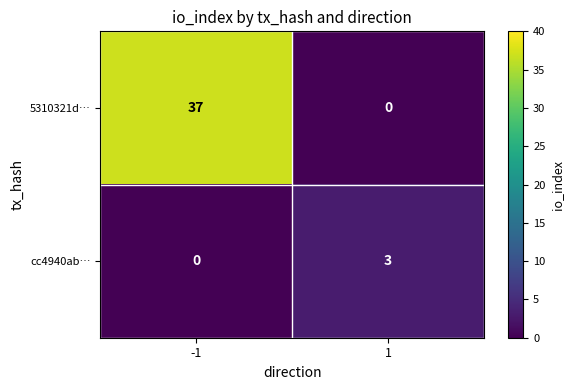

Which series changed the most between -1 and 1?

5310321d…